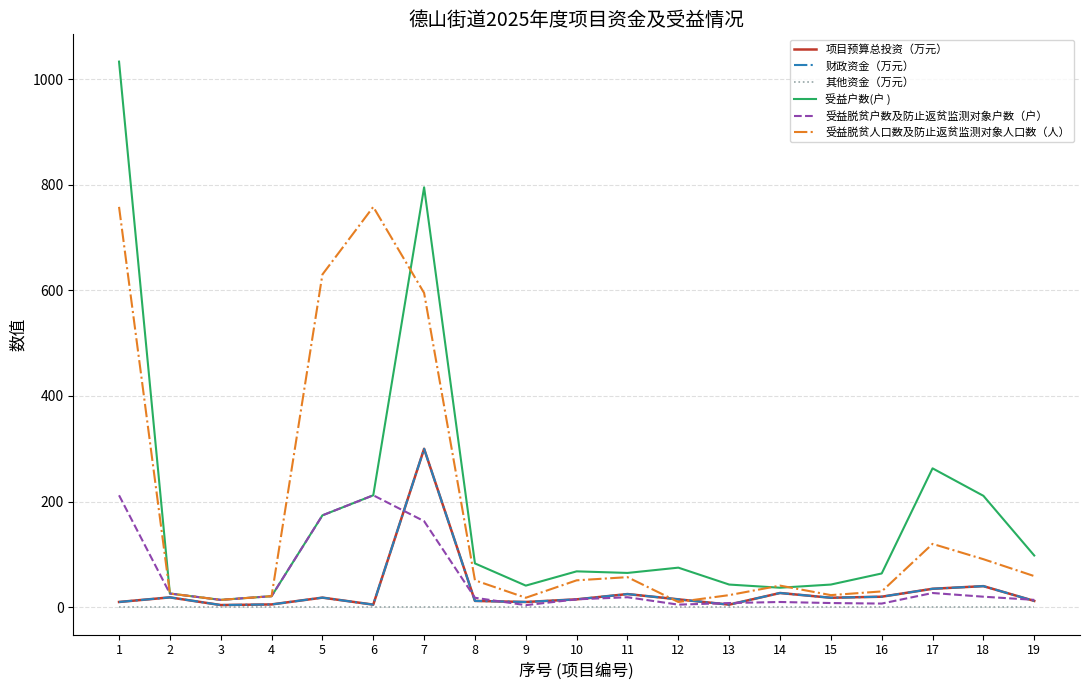

Does the chart display data point markers on the line(s)?

No